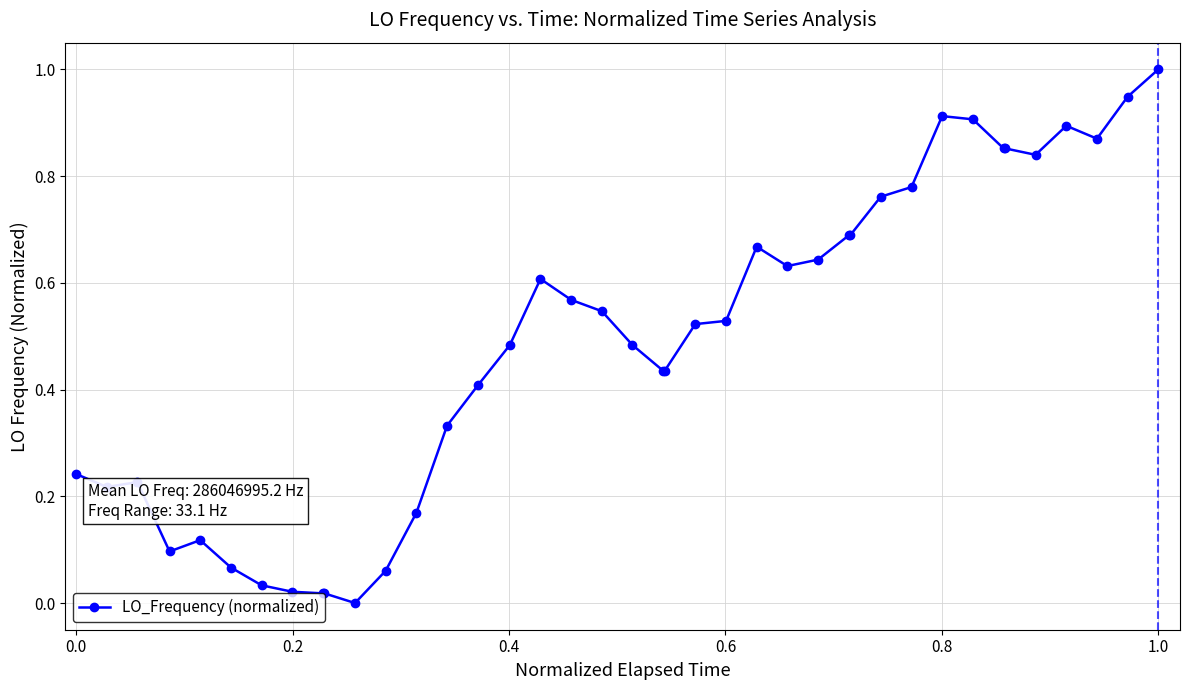

What is the sum of all values?

19.6